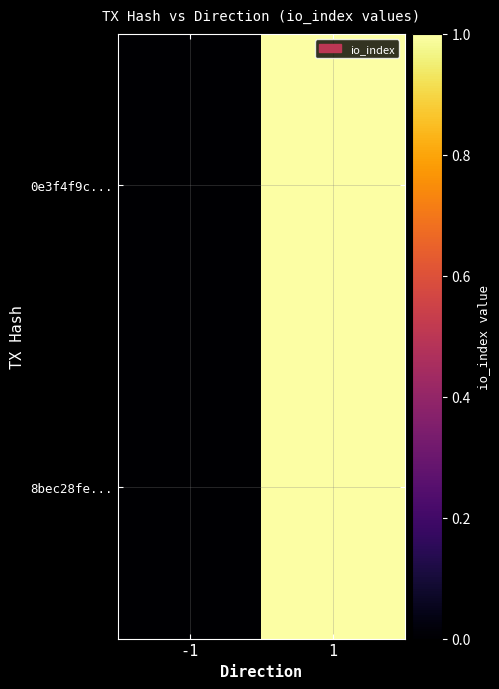

Reading left to right, what are all the values shown in this chart?

0e3f4f9c...: -1=0	1=1
8bec28fe...: -1=0	1=1